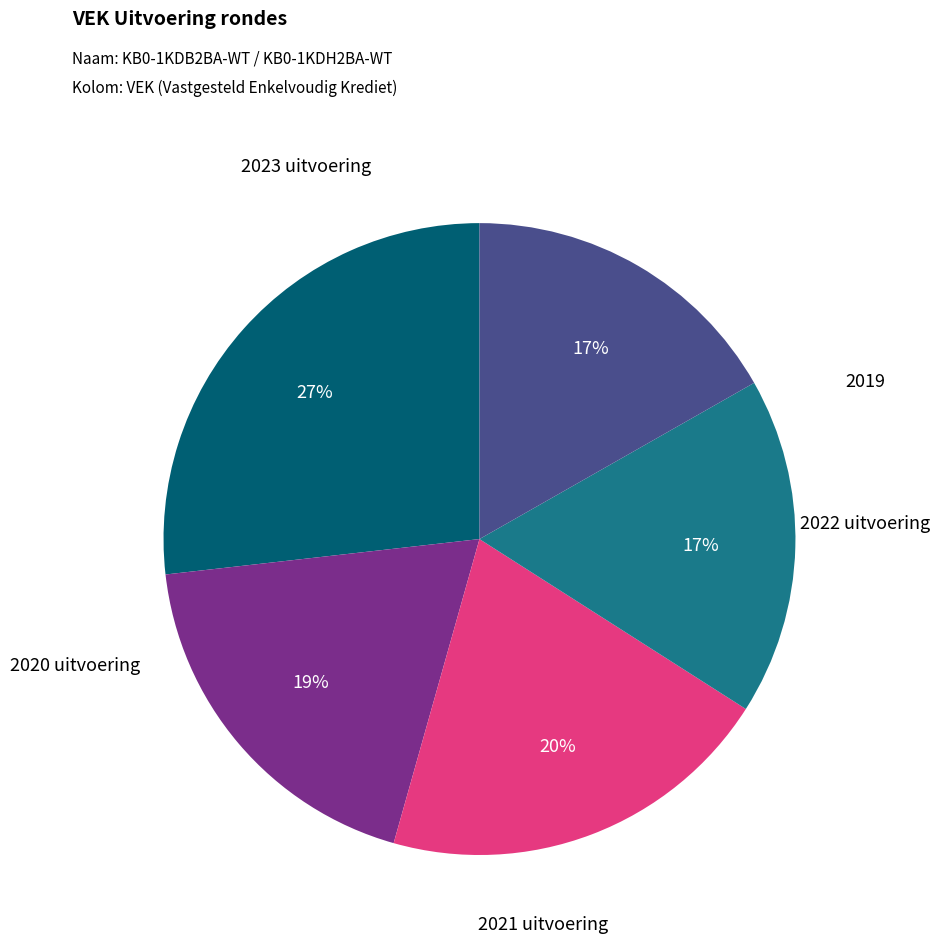

How many segments does this pie chart have?

5